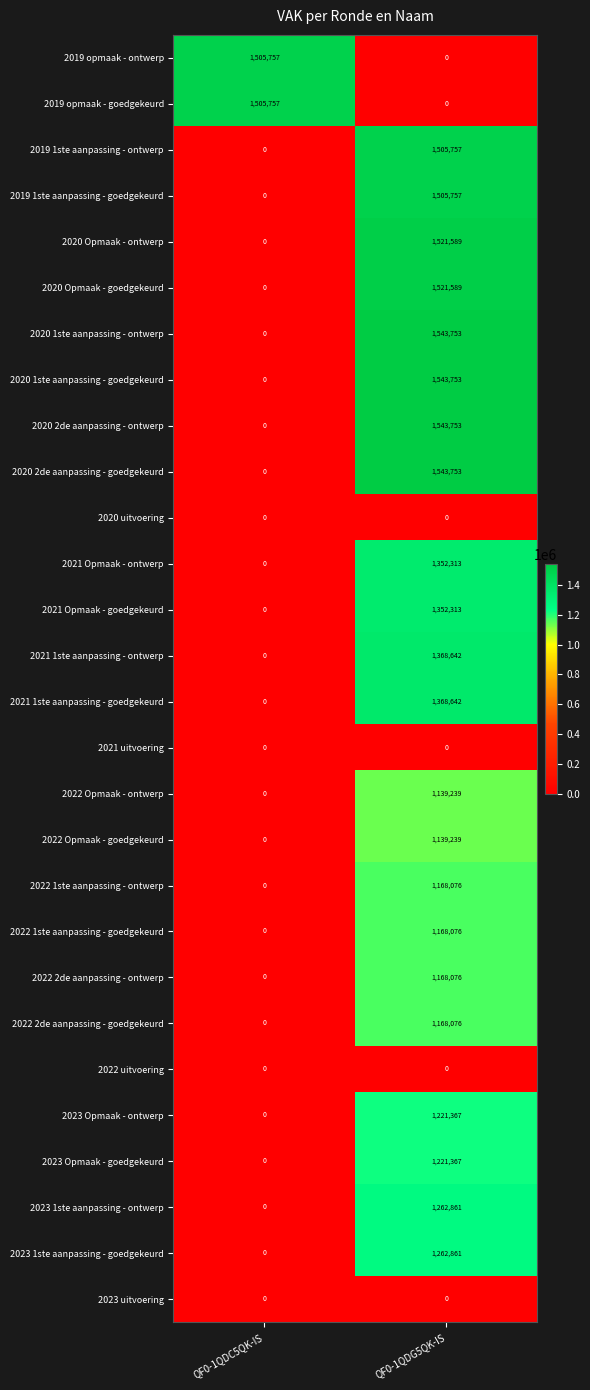

At which label is 2022 Opmaak - ontwerp closest to 569619?

QF0-1QDC5QK-IS